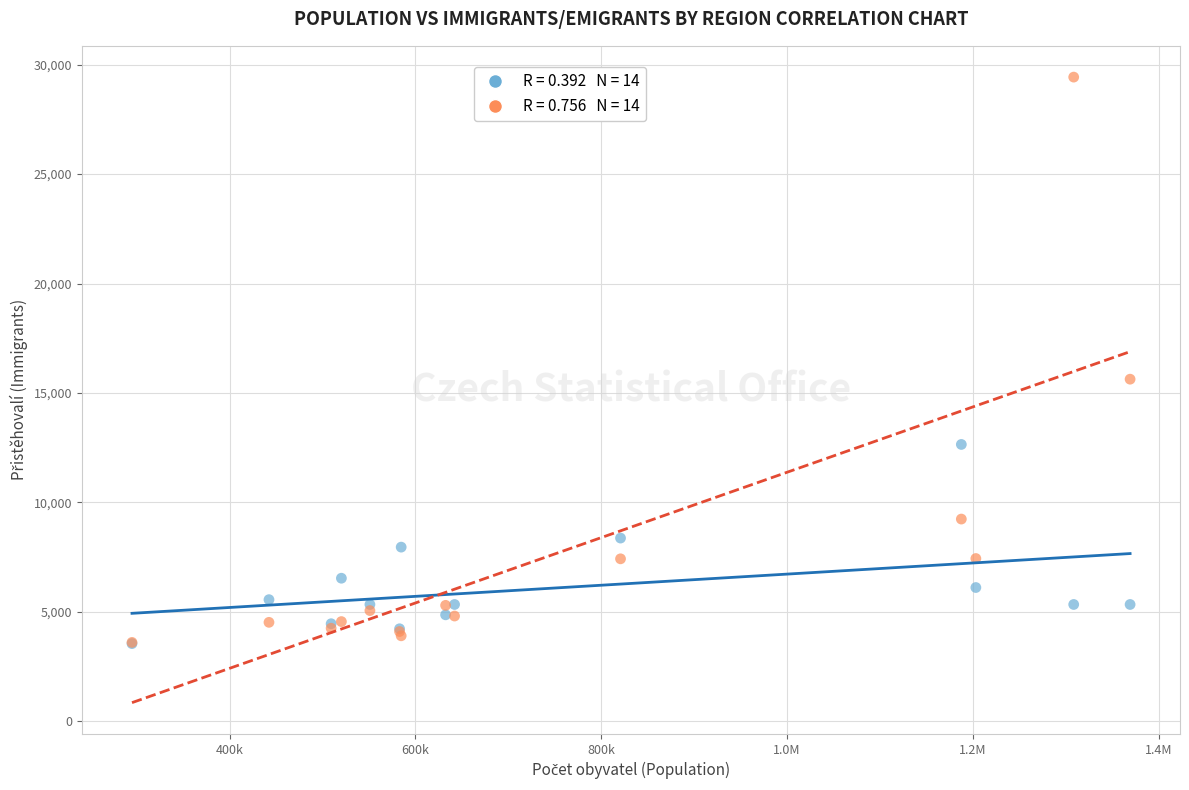

Across all series, what Y value is closest to 16490?

15630